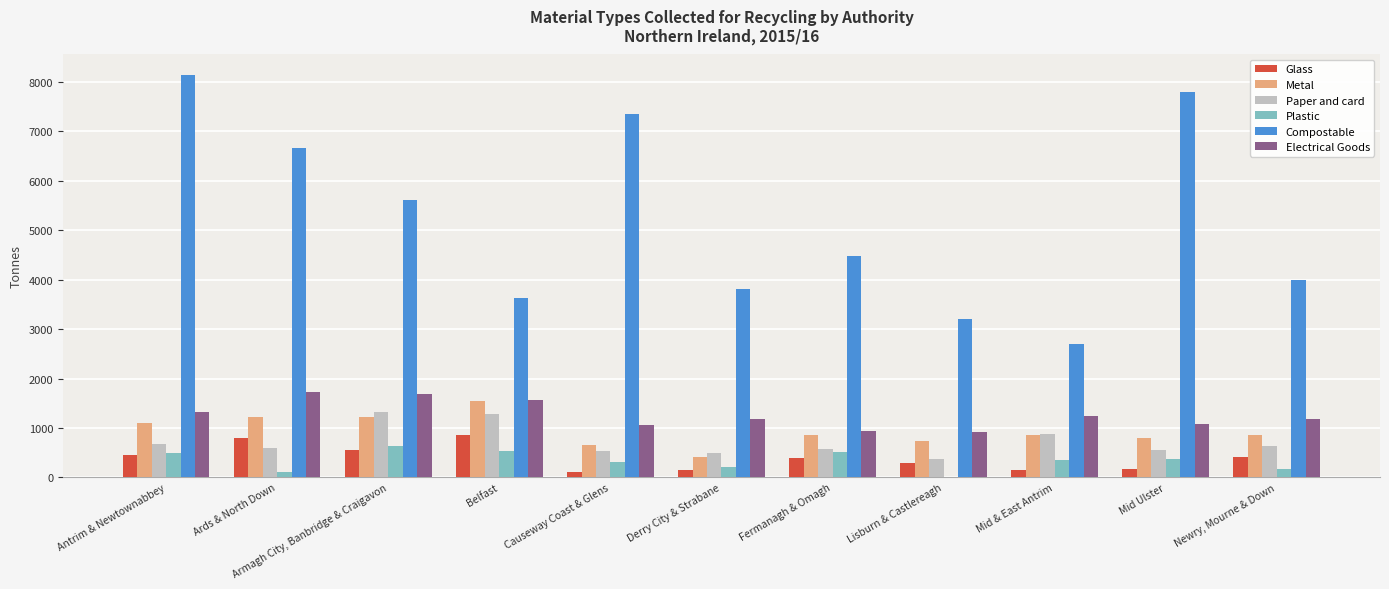

What is the maximum value for Compostable?

8149.4